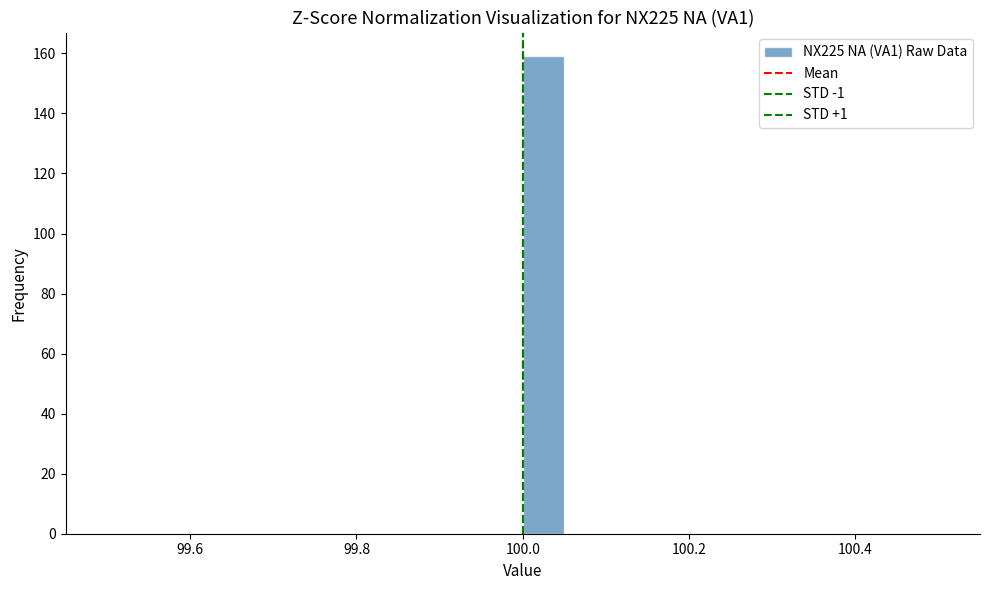

Read against the x-axis, roughly where is the centre of the tallest bar?

100.02